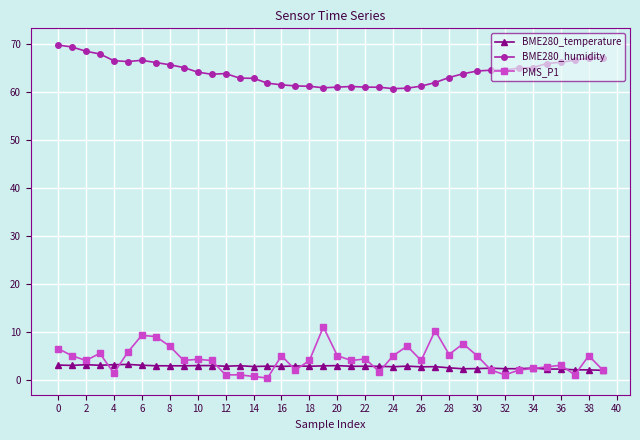

What is the maximum value shown in the chart?

69.9